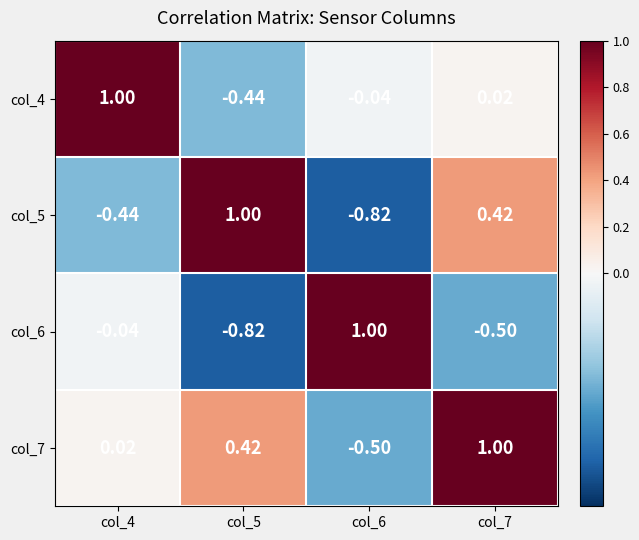

Is the value of col_4 at col_5 greater than the value of col_5 at col_6?

Yes